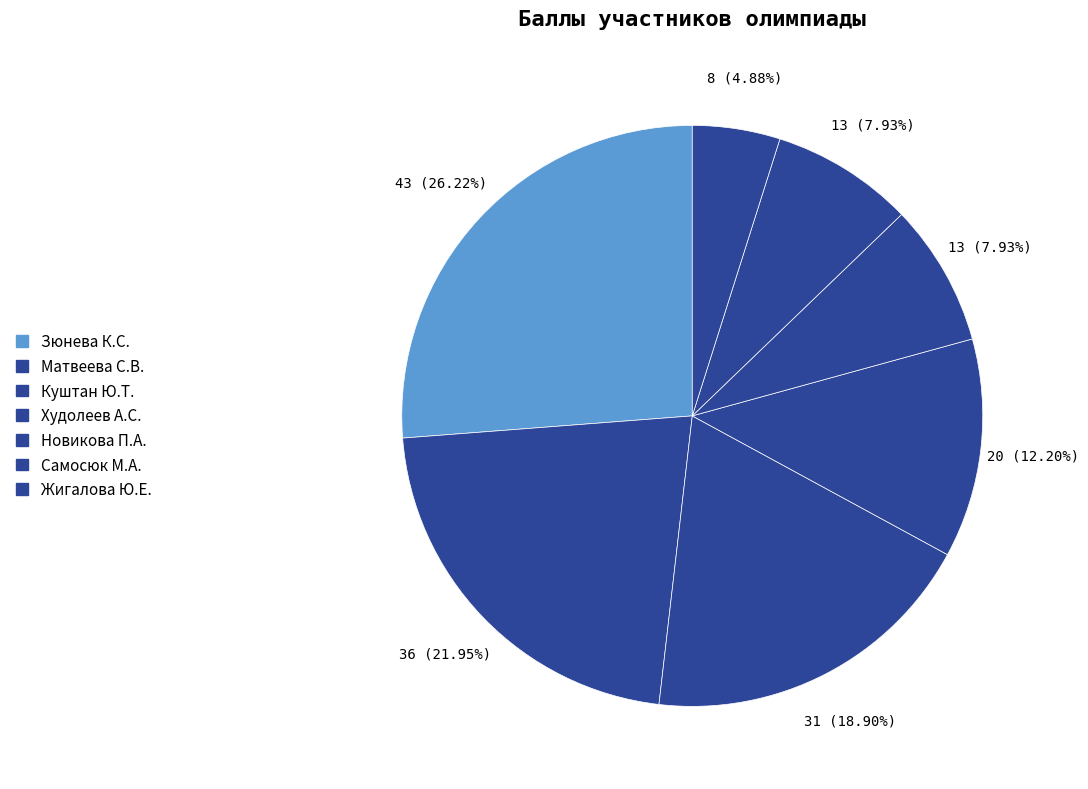

Which slice is the smallest?

Жигалова Ю.Е.